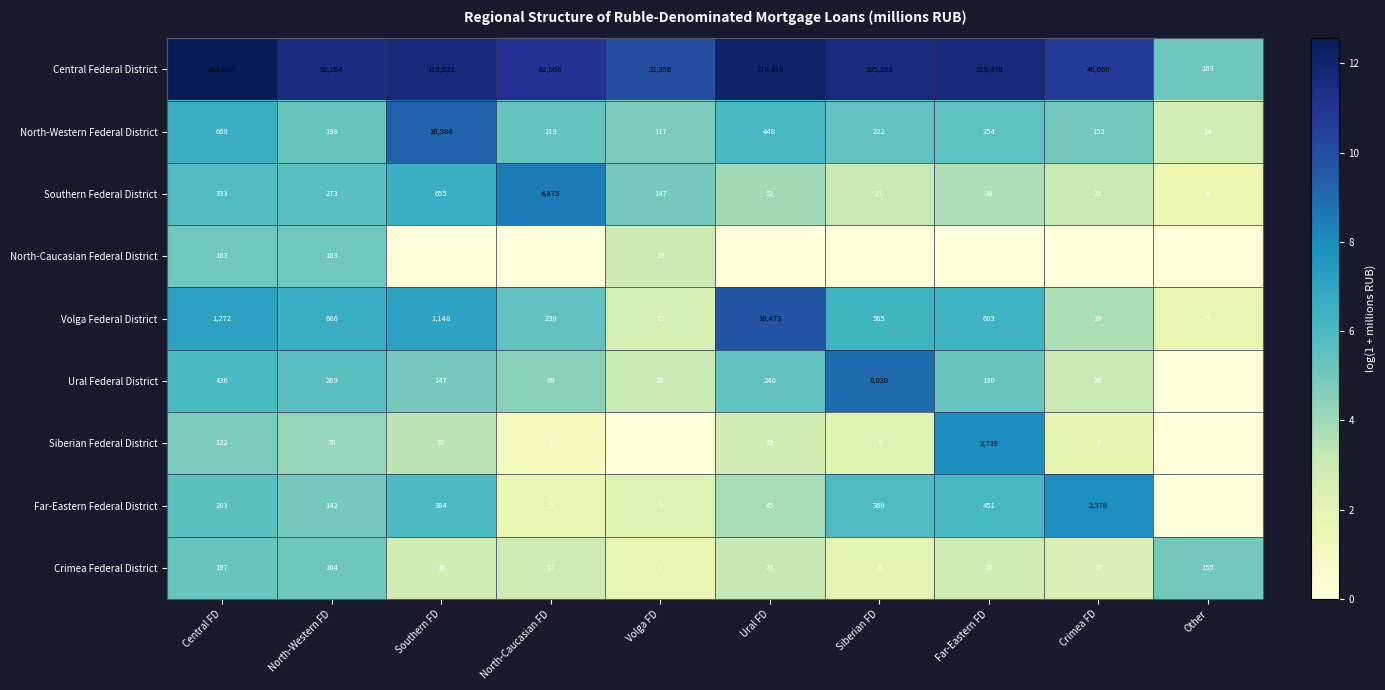

What is the highest value of the Central Federal District series?

284606